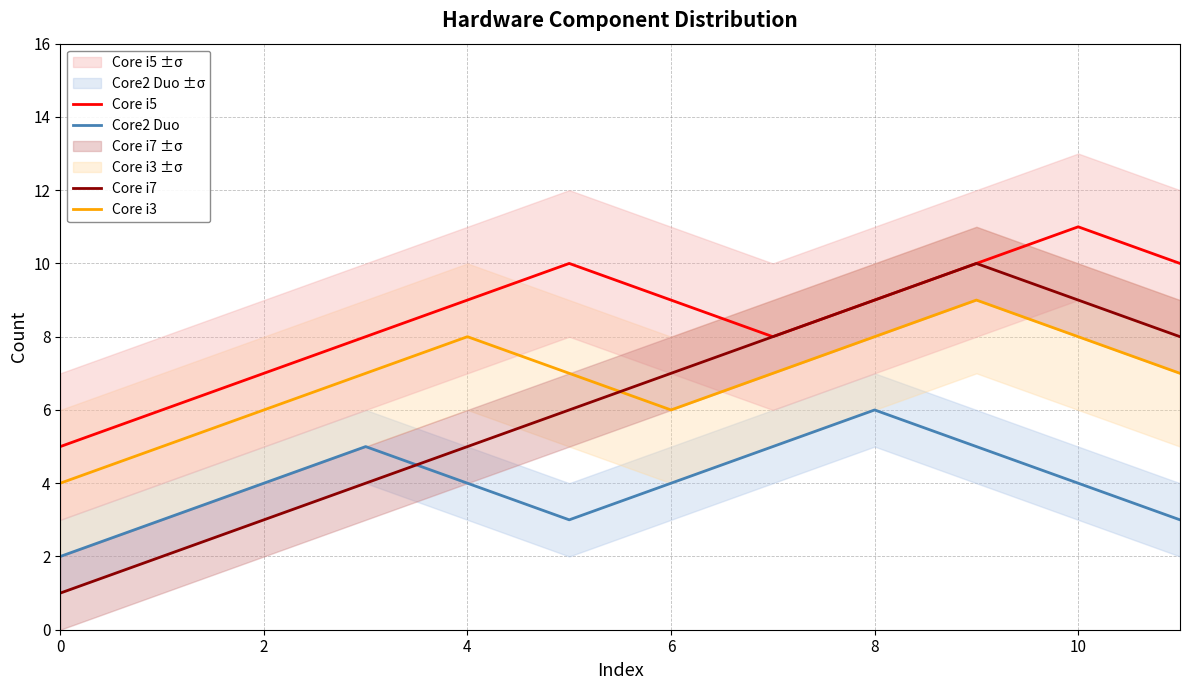

What is the value of the Core i5 point at the 4th from the left?

8